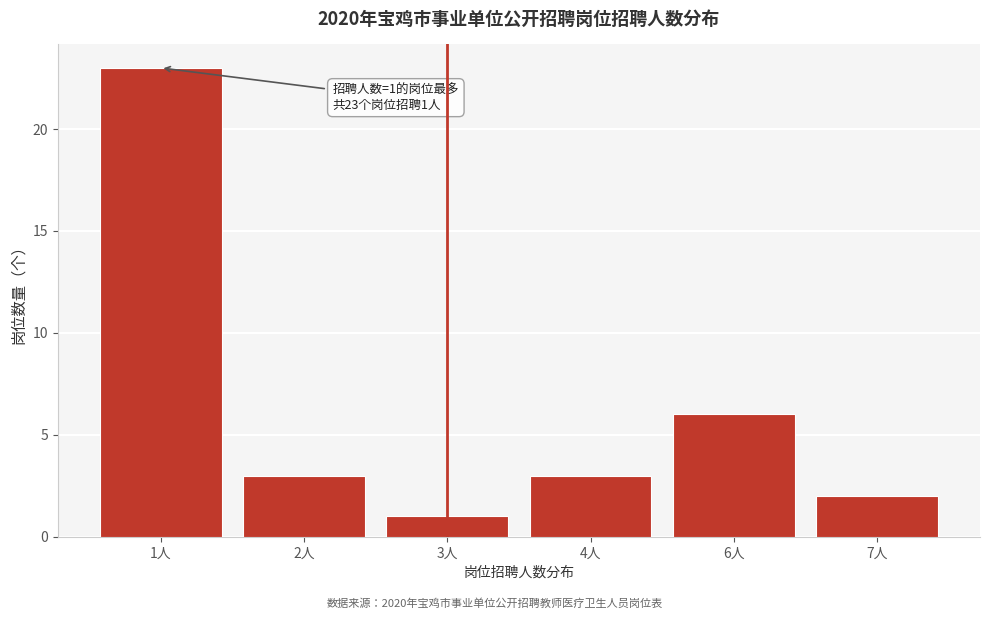

Reading right to left, transcribe all the data shown in this chart.

2	6	3	1	3	23